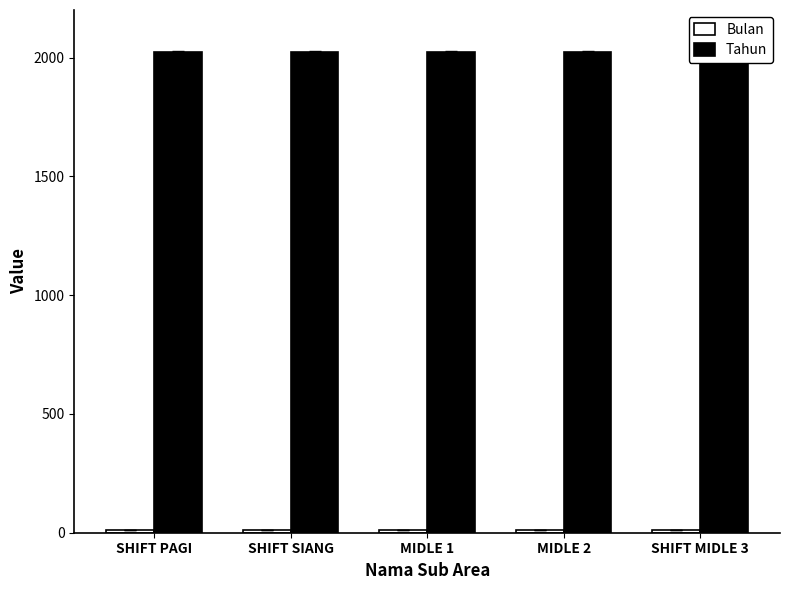

Between SHIFT SIANG and SHIFT MIDLE 3, which is larger?

SHIFT SIANG